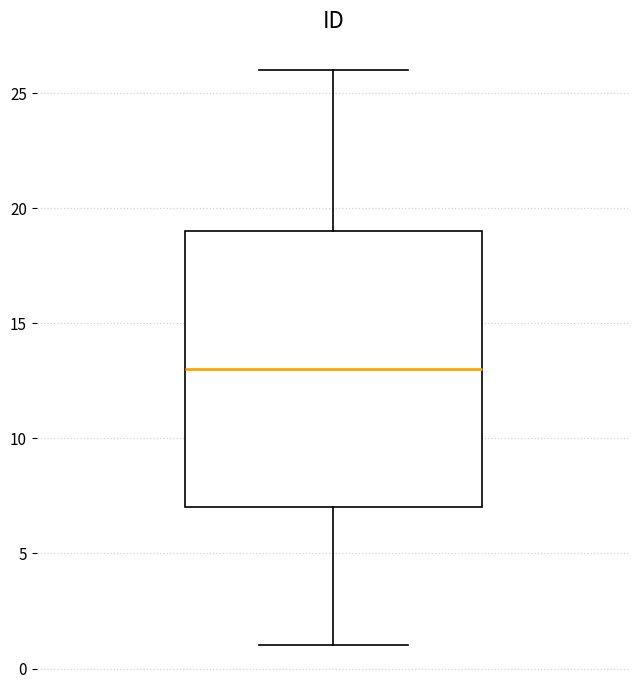

Where does the median line of the box sit on the y-axis? The values are not printed on the chart, so give them approximately, as read against the axis.

13